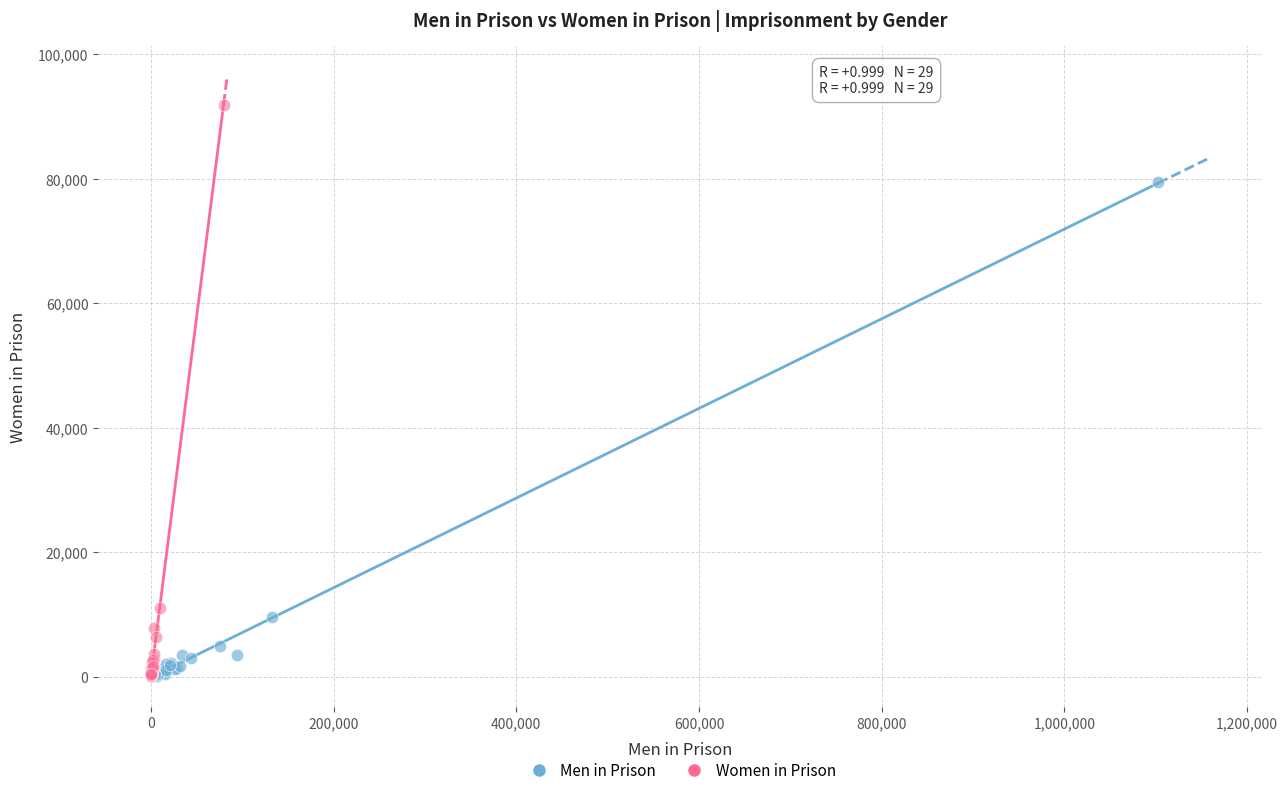

Which series has the largest Y range (max minus min)?

Women in Prison